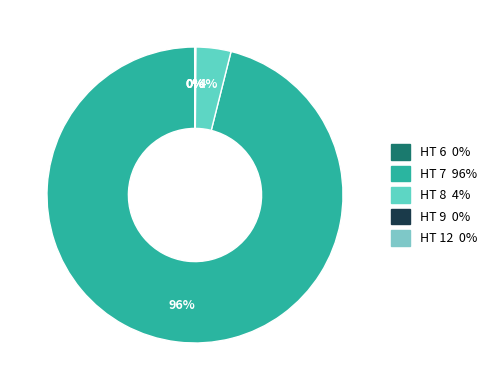

To the nearest percent, what is the average slice percentage?

20%